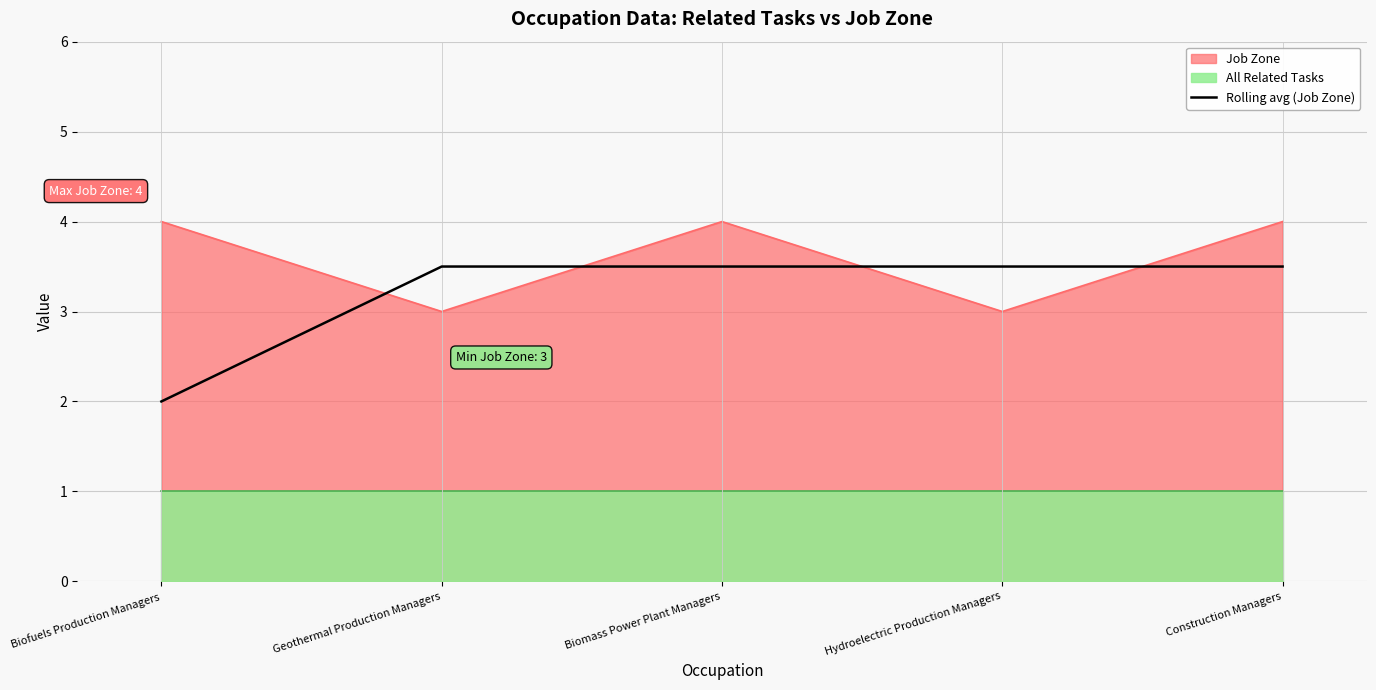

How many intersections are there between Job Zone and Rolling avg (Job Zone)?

4